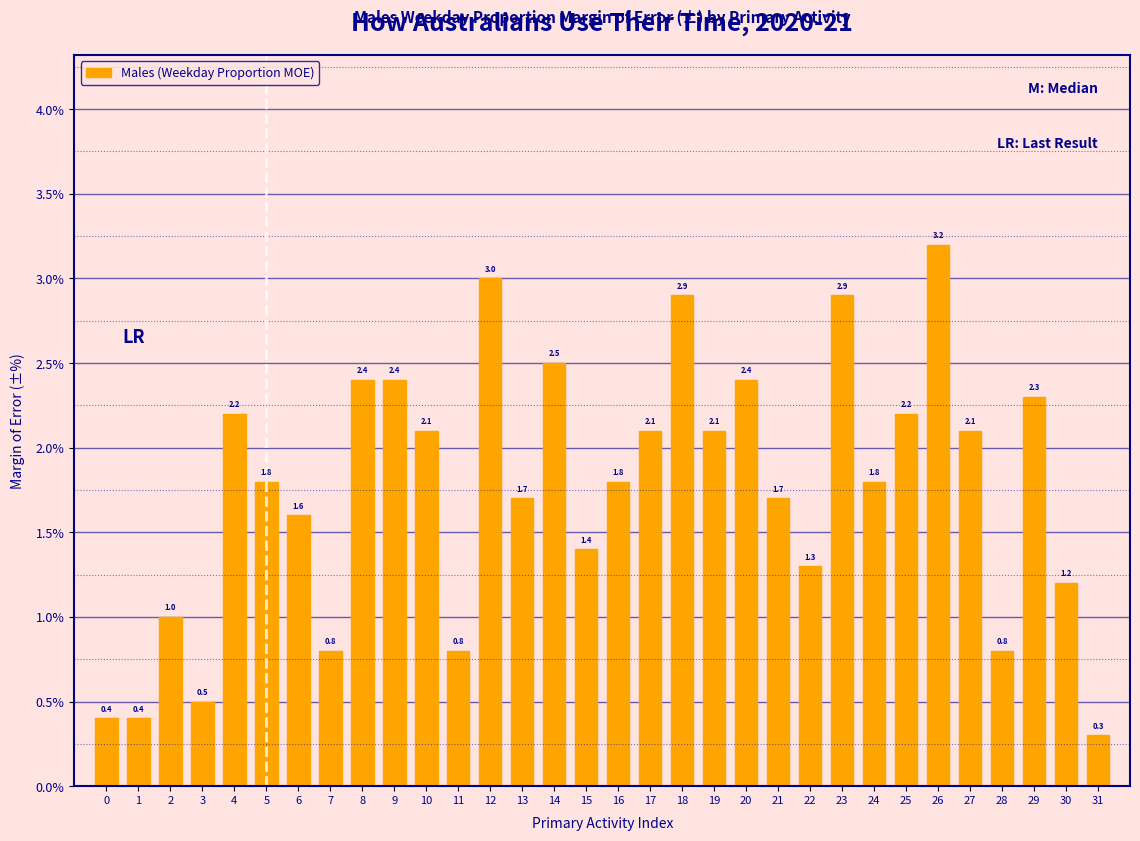

Reading left to right, extract all data points from this chart.

0.4	0.4	1.0	0.5	2.2	1.8	1.6	0.8	2.4	2.4	2.1	0.8	3.0	1.7	2.5	1.4	1.8	2.1	2.9	2.1	2.4	1.7	1.3	2.9	1.8	2.2	3.2	2.1	0.8	2.3	1.2	0.3